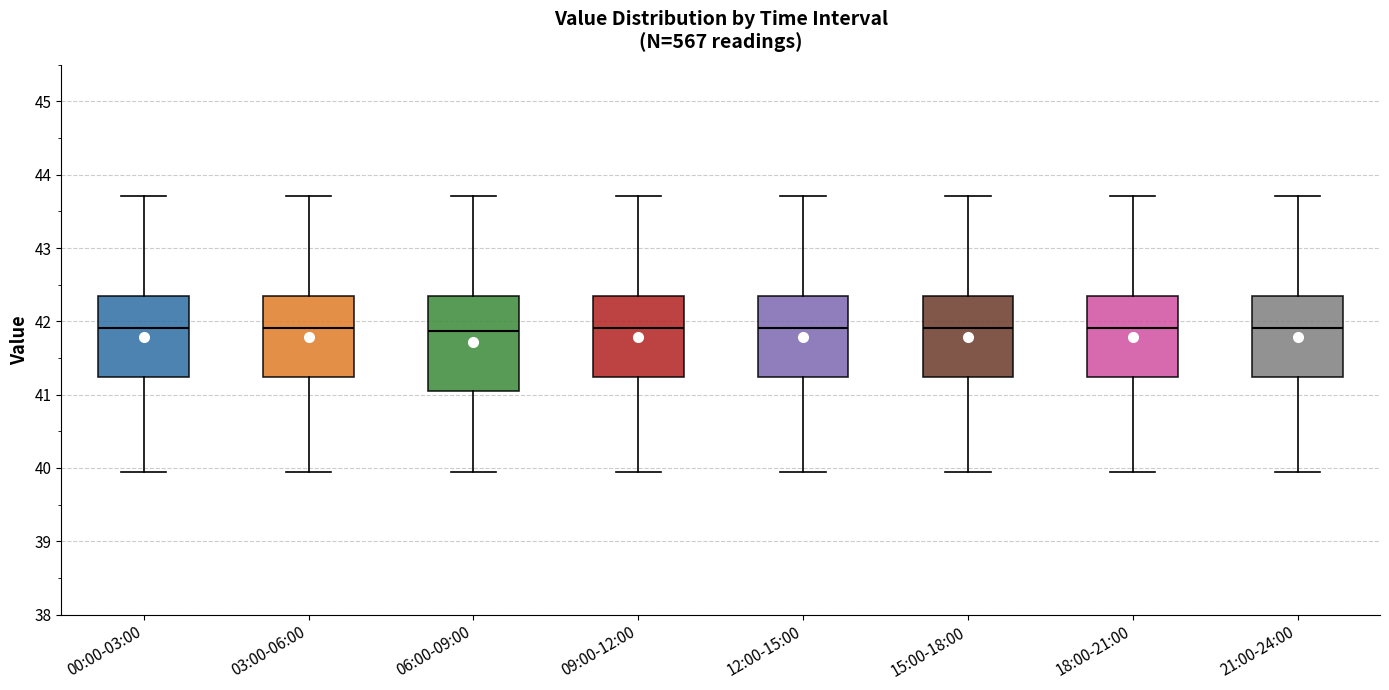

Reading left to right, read every box against the y-axis: the position of its median line, the range the box covers, and the ends of its whiskers. The values are not printed on the chart, so give them approximately, as read against the axis.

00:00-03:00: median 41.9, box 41.2 to 42.3, whiskers 40.0 to 43.7
03:00-06:00: median 41.9, box 41.2 to 42.3, whiskers 40.0 to 43.7
06:00-09:00: median 41.9, box 41.0 to 42.3, whiskers 40.0 to 43.7
09:00-12:00: median 41.9, box 41.2 to 42.3, whiskers 40.0 to 43.7
12:00-15:00: median 41.9, box 41.2 to 42.3, whiskers 40.0 to 43.7
15:00-18:00: median 41.9, box 41.2 to 42.3, whiskers 40.0 to 43.7
18:00-21:00: median 41.9, box 41.2 to 42.3, whiskers 40.0 to 43.7
21:00-24:00: median 41.9, box 41.2 to 42.3, whiskers 40.0 to 43.7